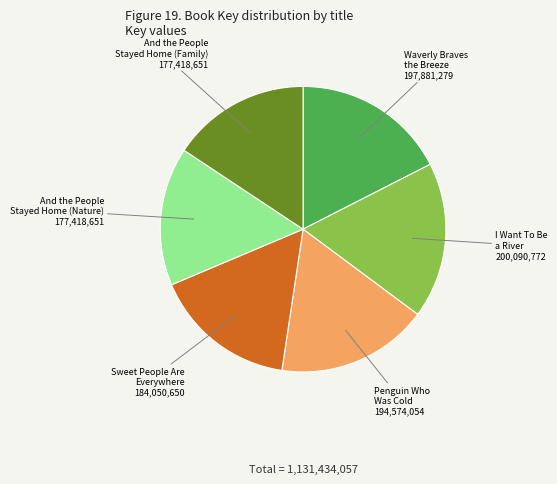

Does I Want To Be a River account for over 50% of the chart?

No